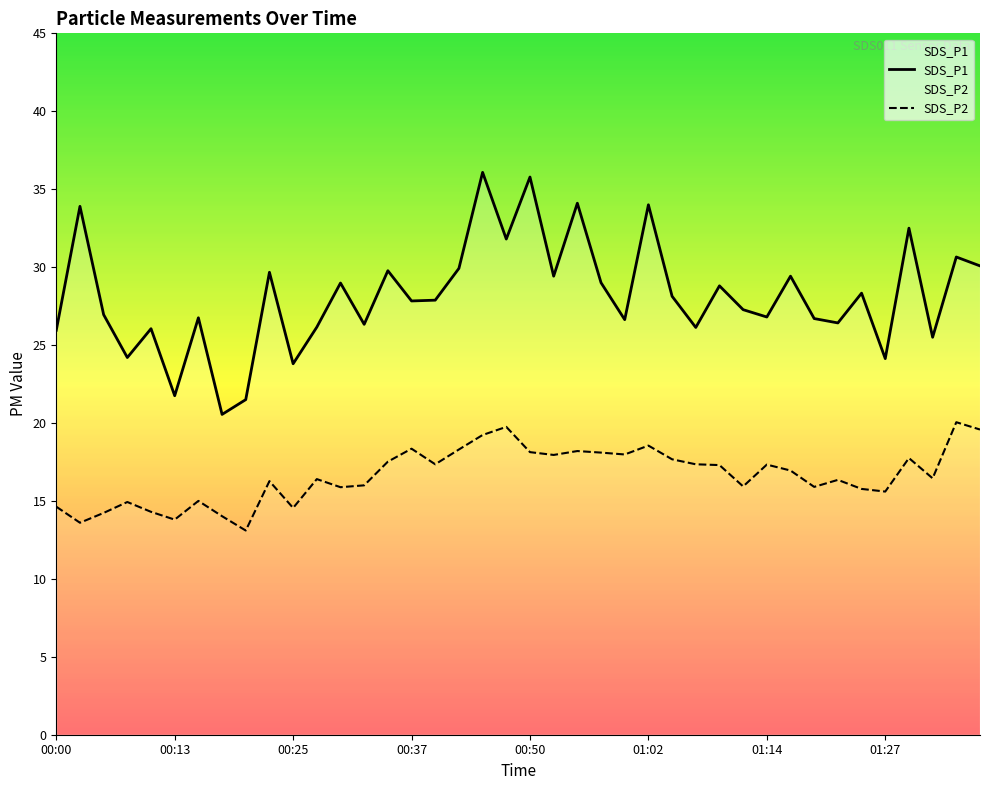

Which series has the largest total across all categories?

SDS_P1